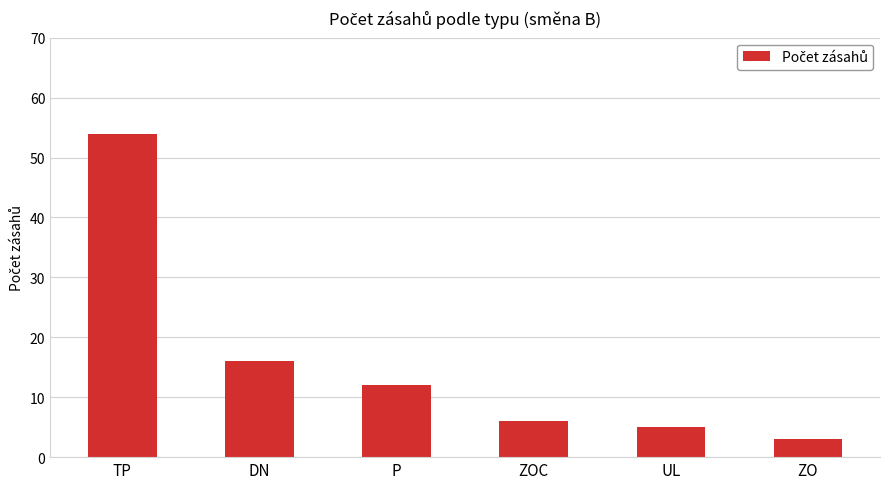

Which has a higher value, ZOC or DN?

DN